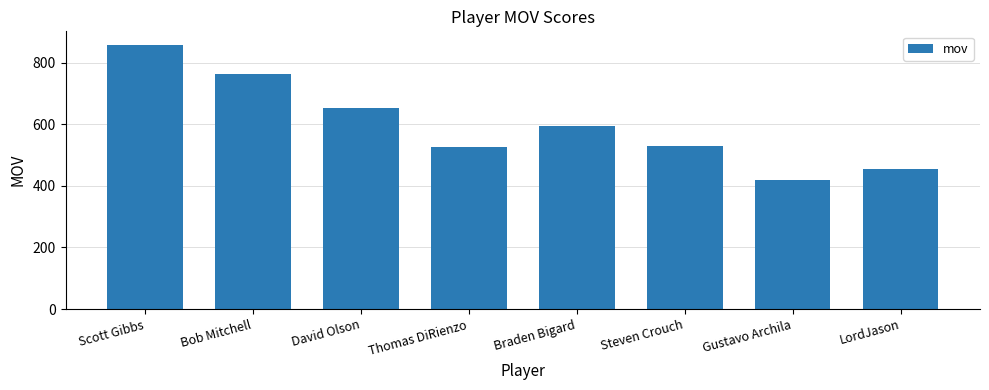

Are the bars horizontal?

No